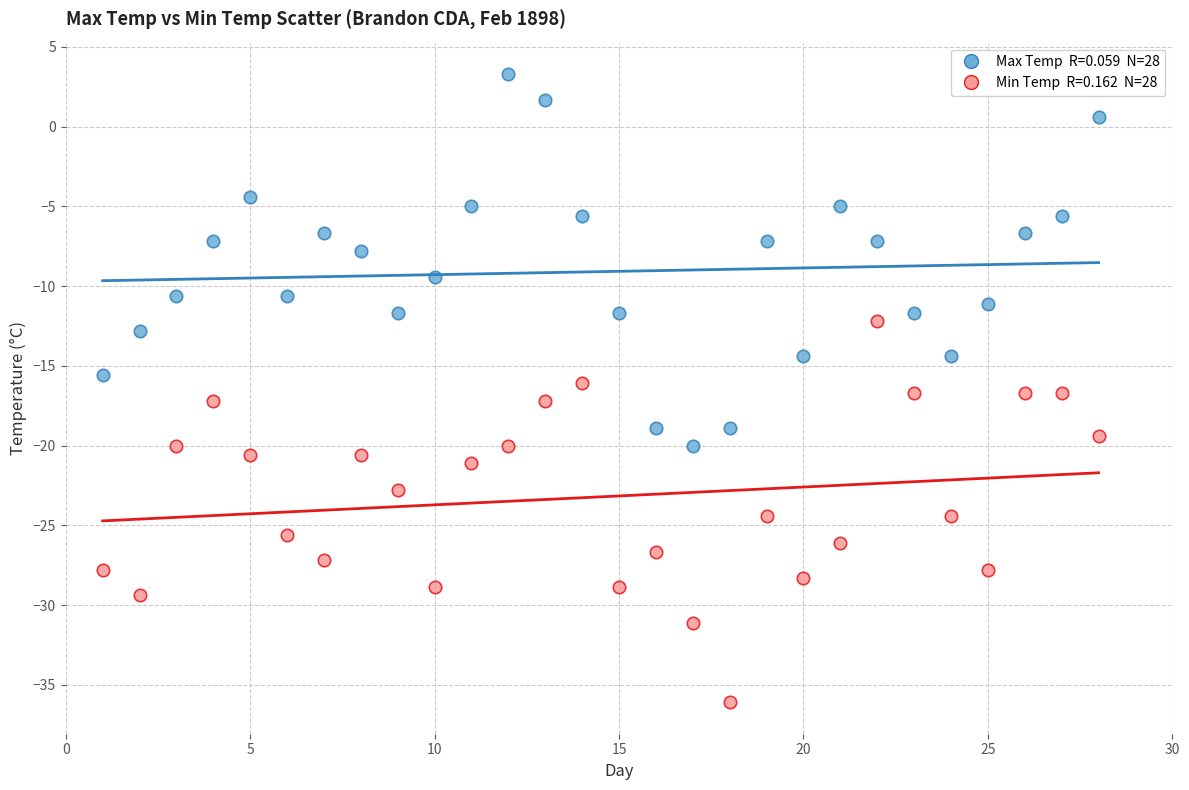

Across all data points, what is the range of Y values (max minus min)?

39.4